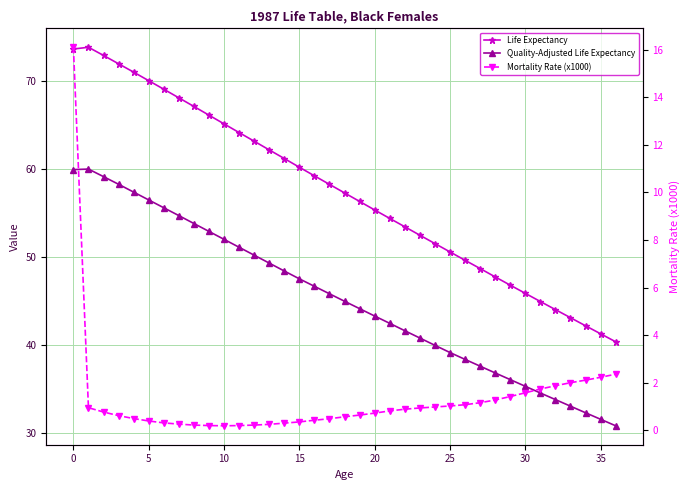

At which label does Mortality Rate (x1000) reach its minimum?

10